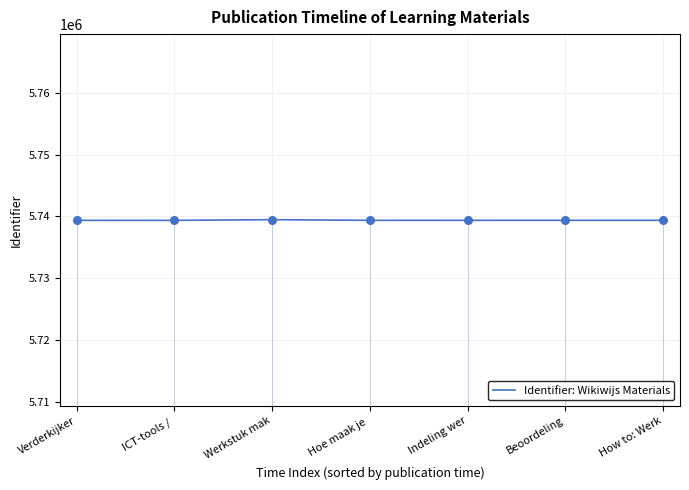

Between Hoe maak je  and Indeling wer, which is larger?

Indeling wer